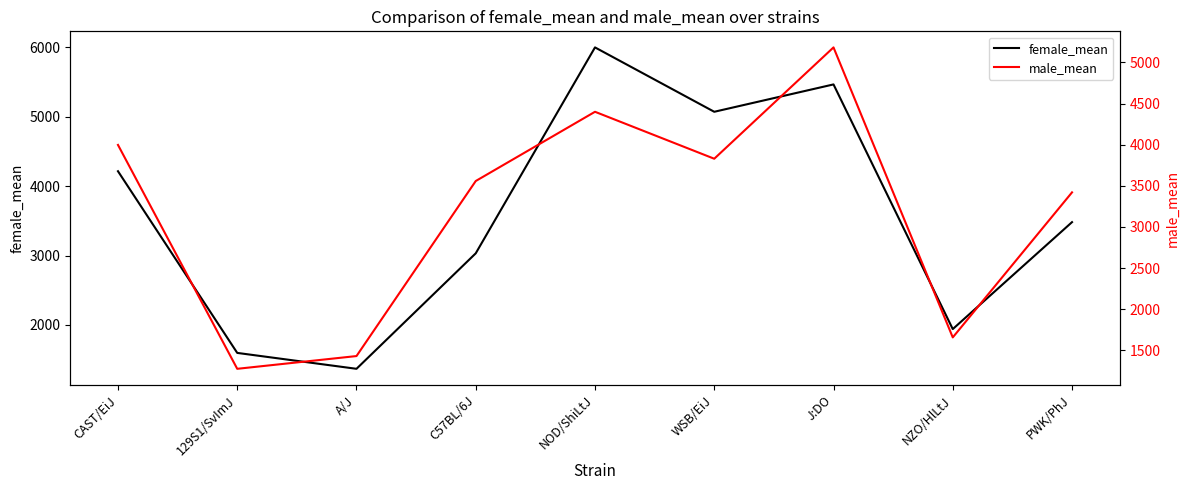

At which label does male_mean reach its peak?

J:DO